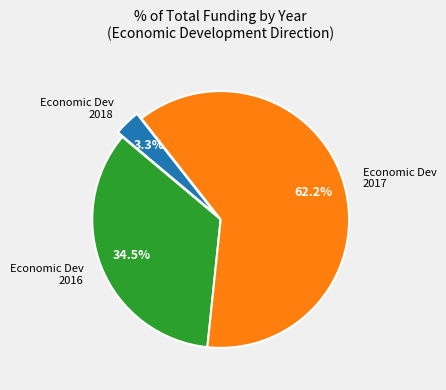

Is the sum of Economic Dev 2016 and Economic Dev 2018 greater than half?

No